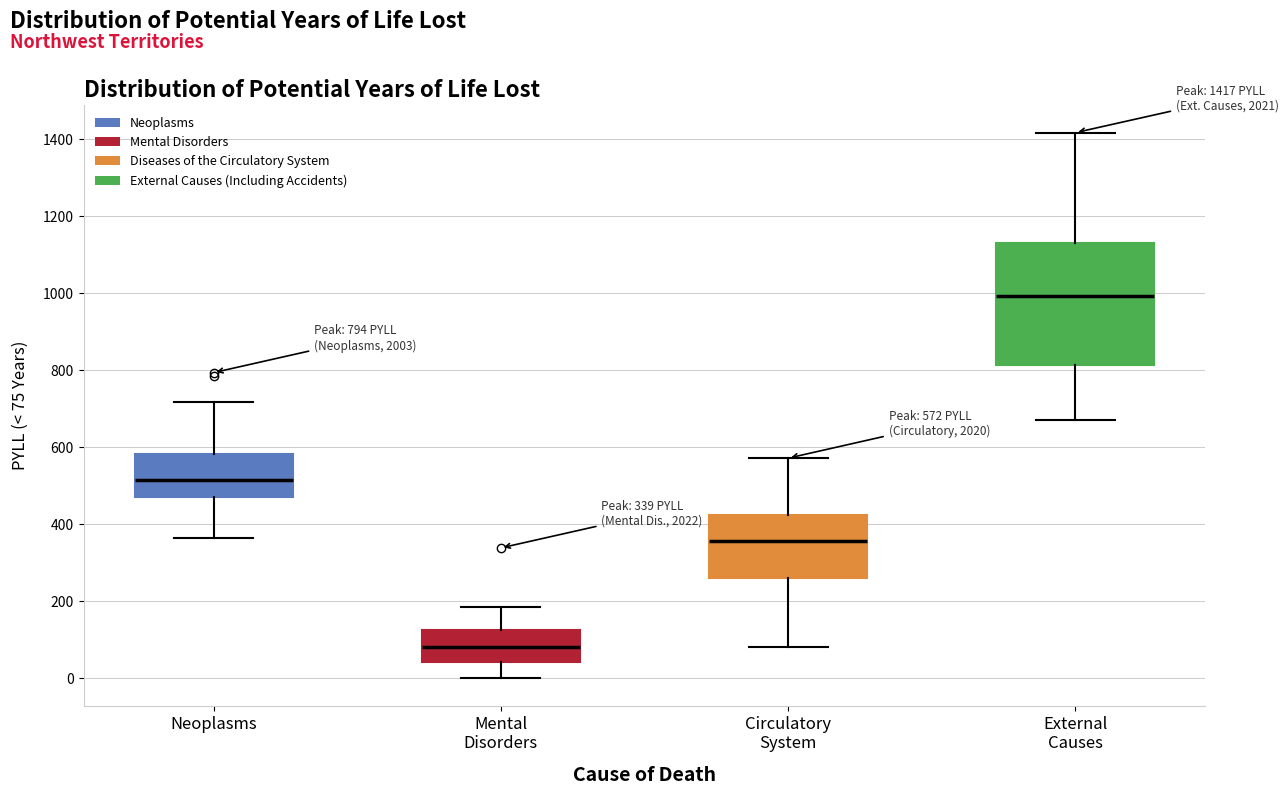

Which box has the lowest median line?

Mental Disorders